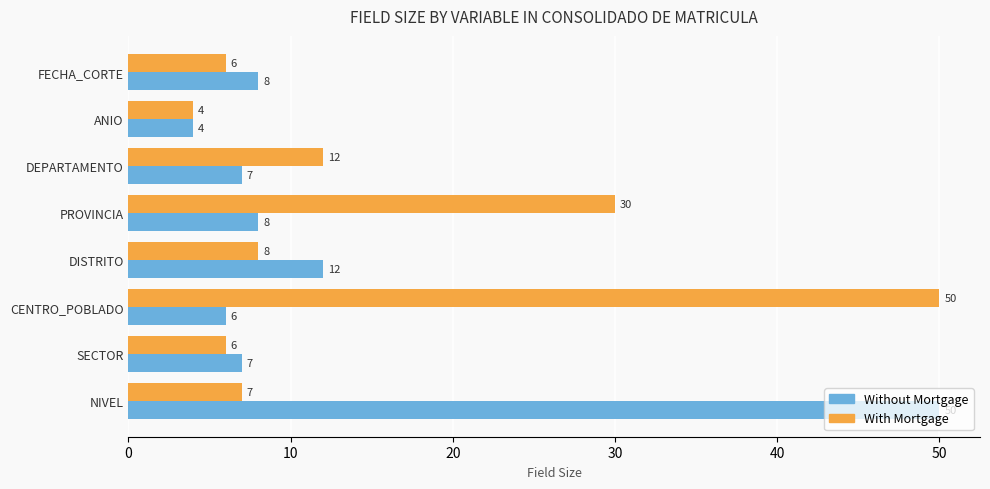

How many data points in Without Mortgage are less than 8?

4